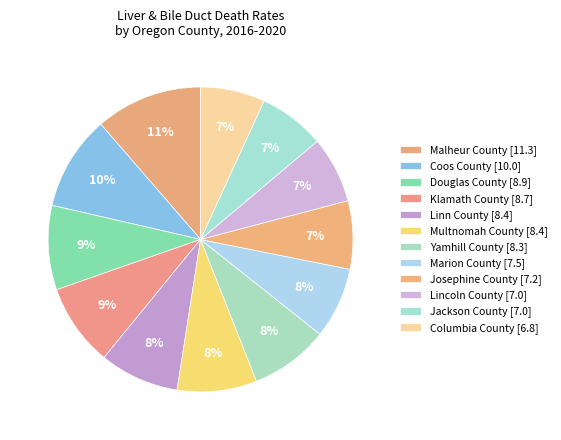

How many slices are in this pie chart?

12